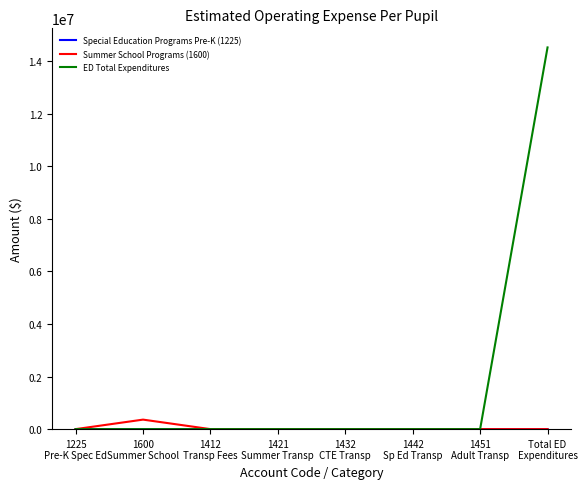

What is the difference between the maximum and minimum values in the ED Total Expenditures series?

14514196